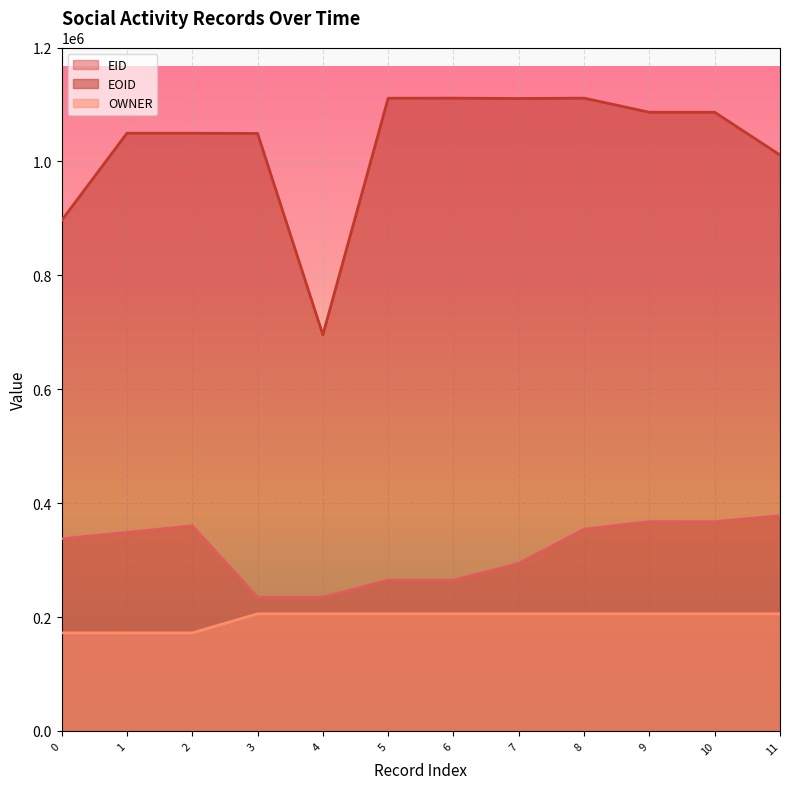

Which series has the widest spread of values?

EOID